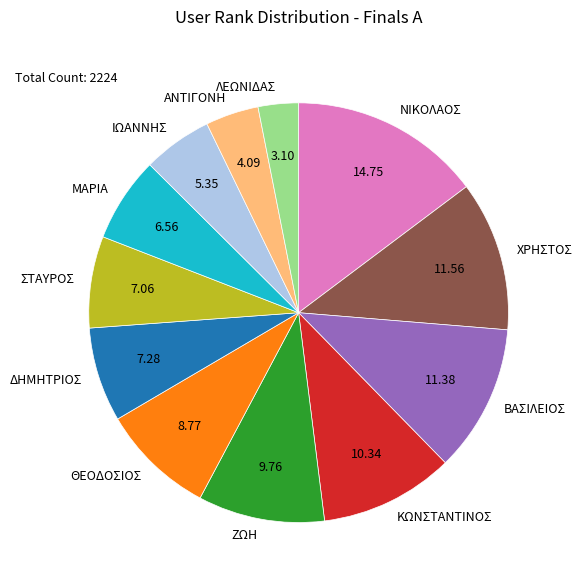

Approximately how many times larger is the value at ΙΩΑΝΝΗΣ compared to ΖΩΗ?

0.5